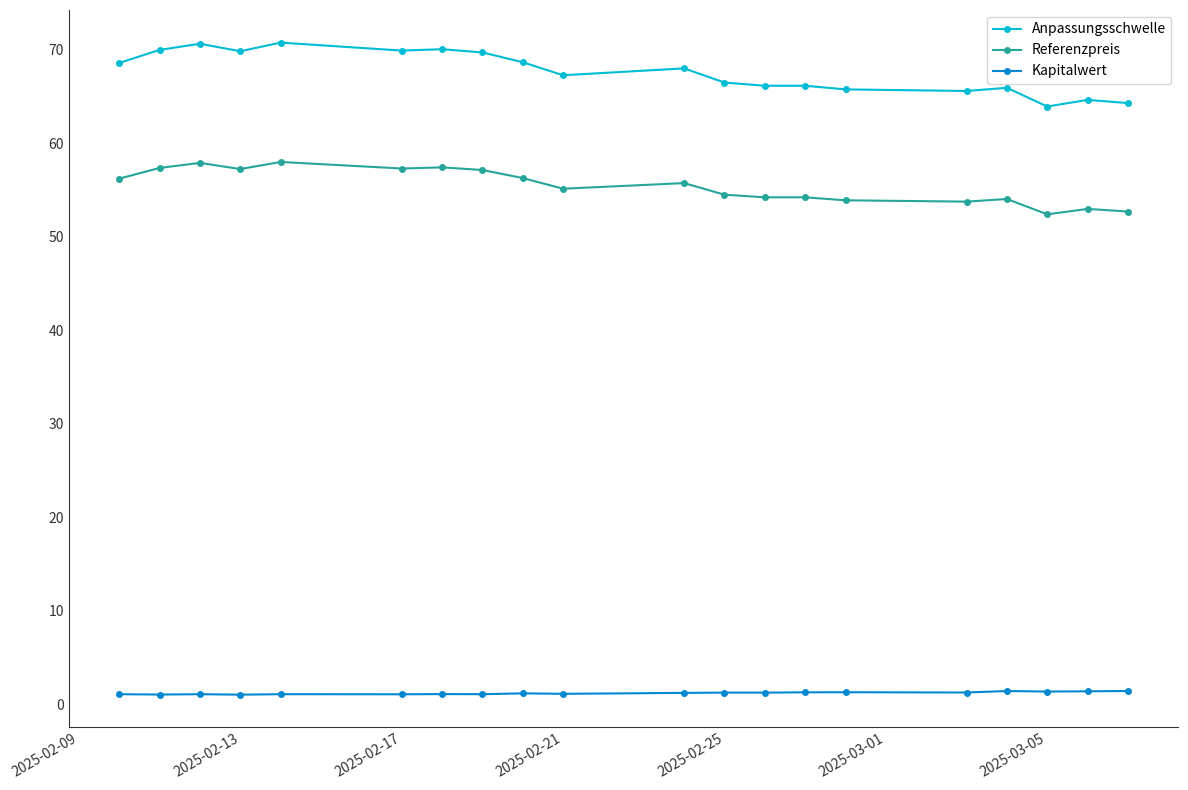

Rank the series by their maximum value, from lowest to highest.

Kapitalwert, Referenzpreis, Anpassungsschwelle